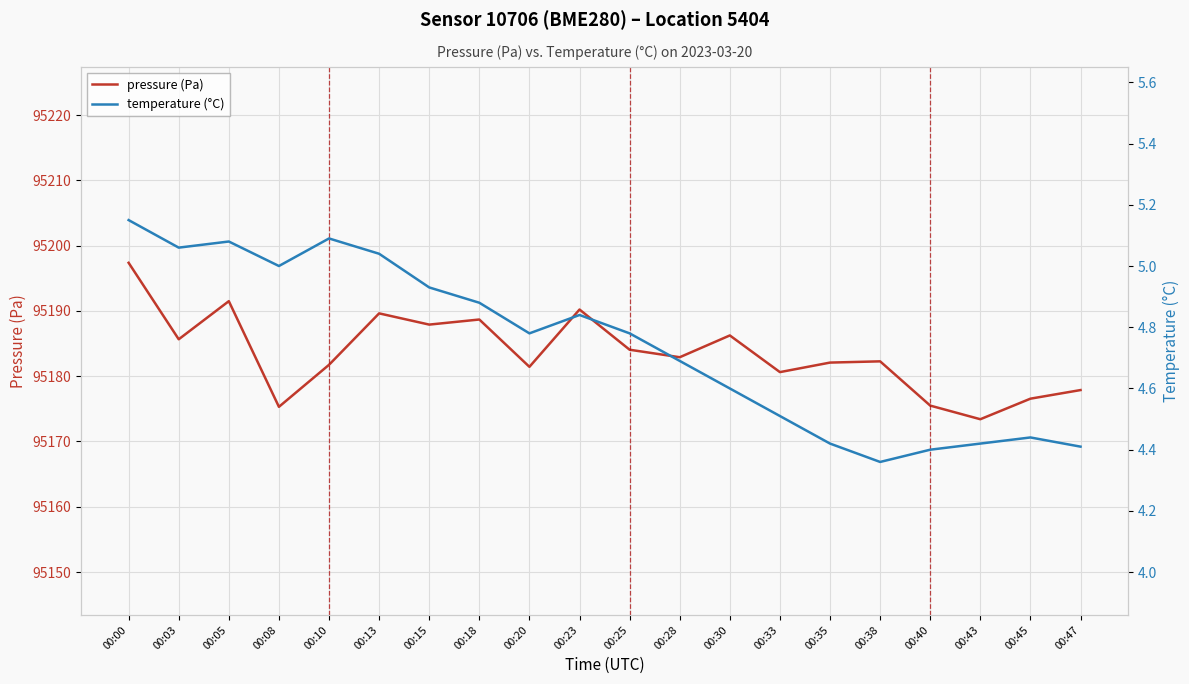

What is the maximum value for pressure (Pa)?

95197.4